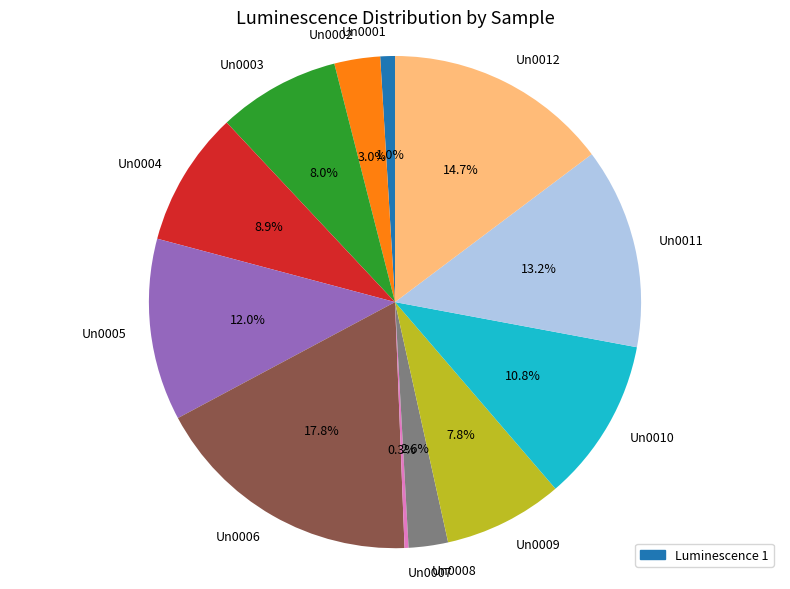

Does Un0010 represent more than half of the total?

No